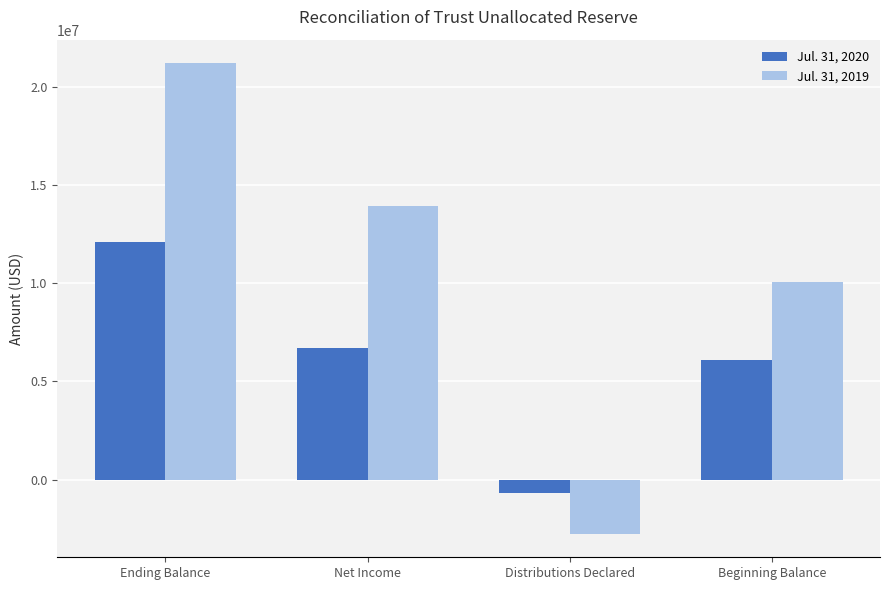

List the series in order of their peak value, lowest first.

Jul. 31, 2020, Jul. 31, 2019